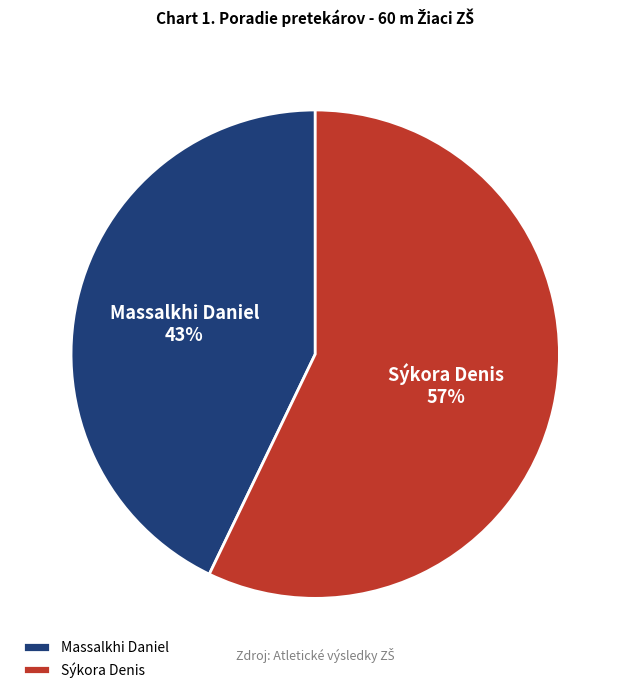

Which category has the biggest portion of the pie?

Sýkora Denis